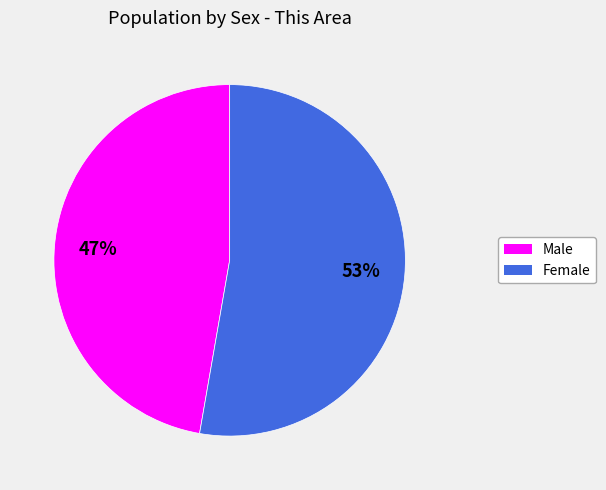

Approximately how many times larger is the value at Male compared to Female?

0.9